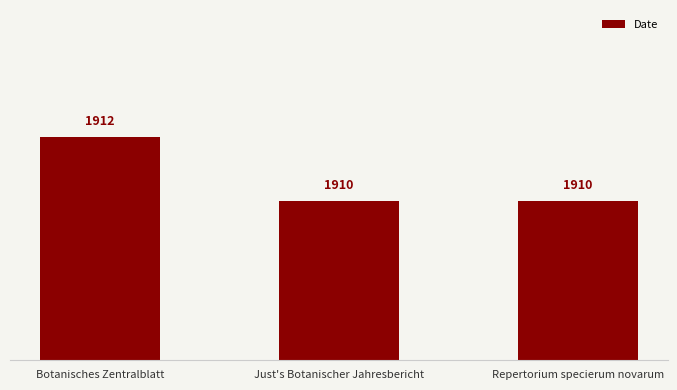

Reading left to right, what are all the values shown in this chart?

1912	1910	1910